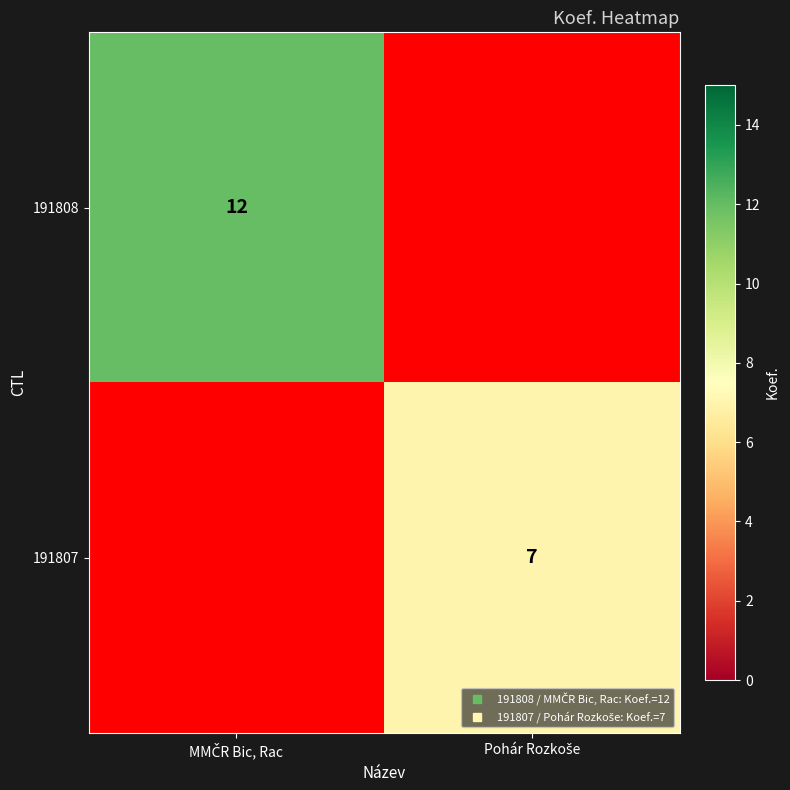

Is the value of 191808 at MMČR Bic, Rac greater than the value of 191807 at MMČR Bic, Rac?

No